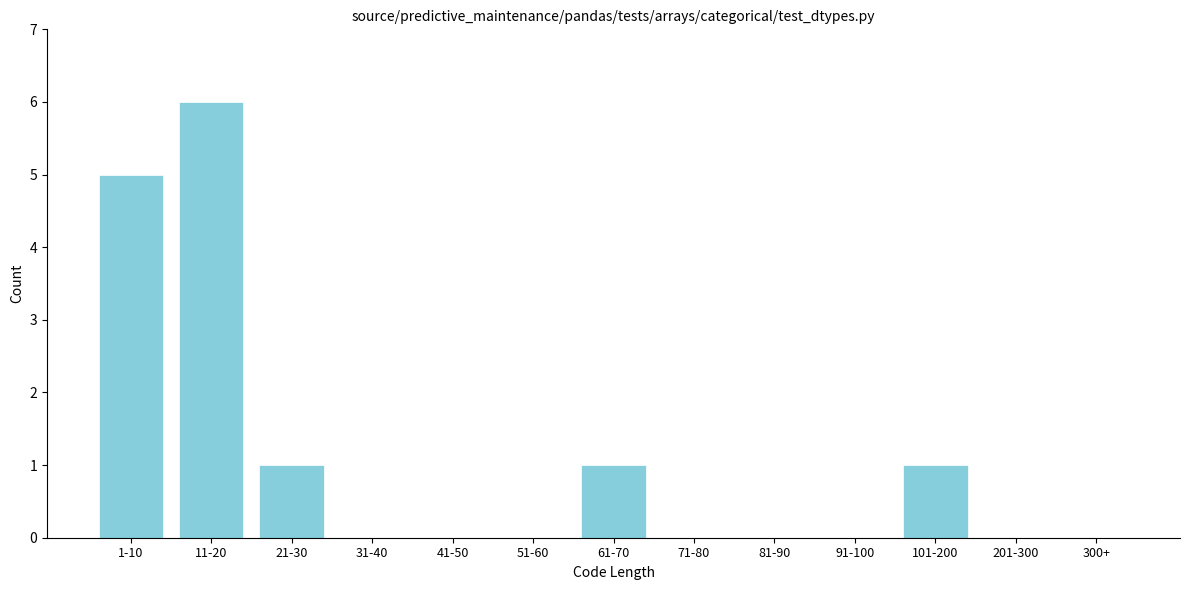

Reading left to right, list all the values displayed in this chart.

1-10=5	11-20=6	21-30=1	31-40=0	41-50=0	51-60=0	61-70=1	71-80=0	81-90=0	91-100=0	101-200=1	201-300=0	300+=0